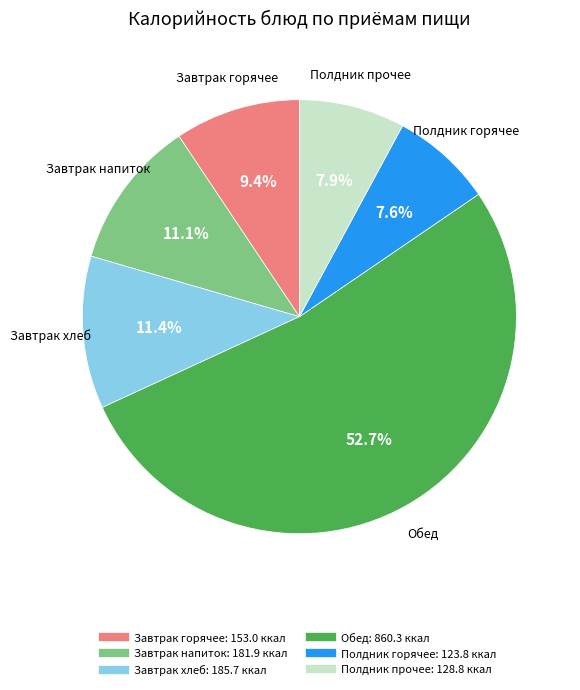

Does any single category account for the majority?

Yes